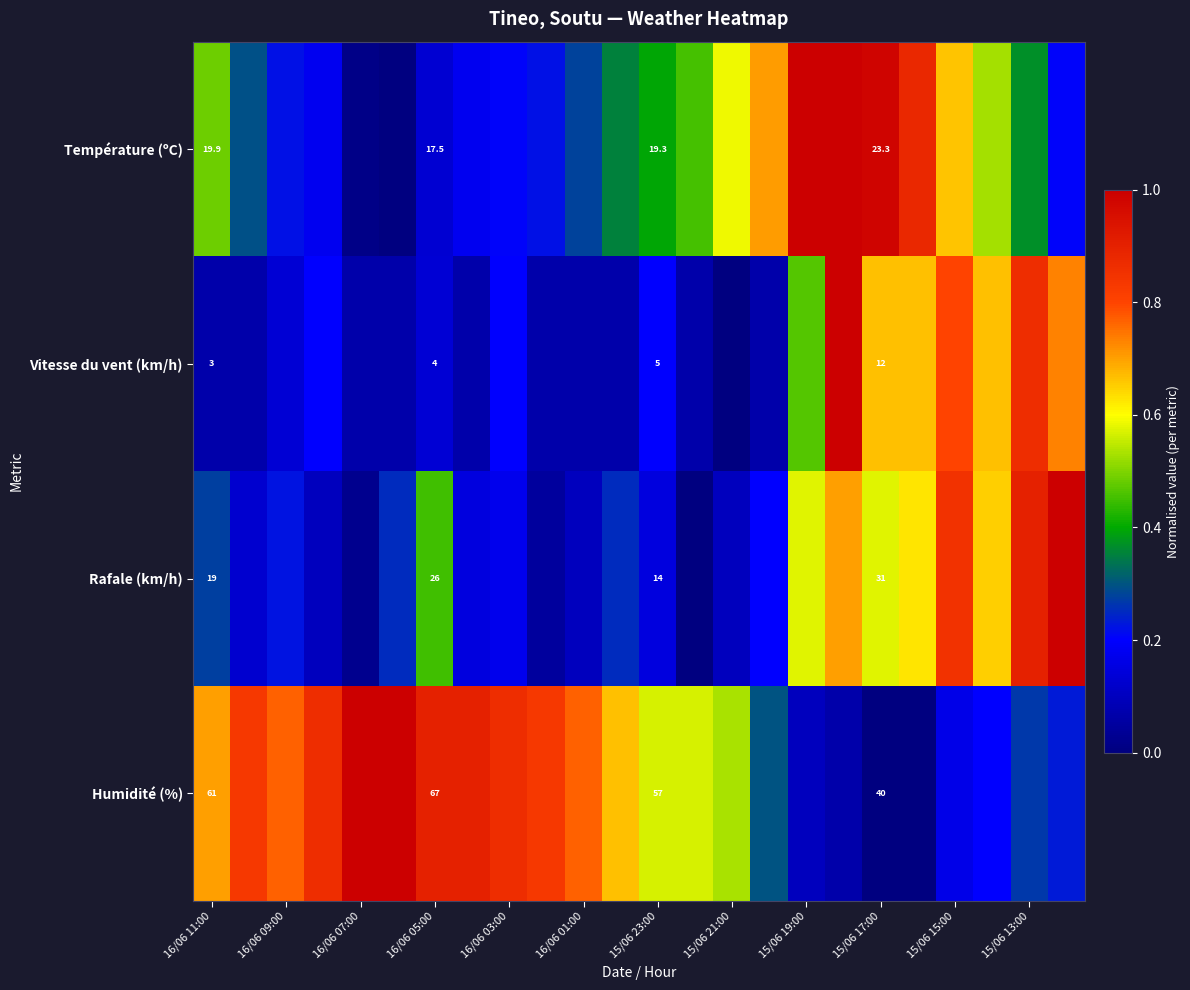

At 15/06 21:00, list the series in order from smallest to largest.

Vitesse du vent (km/h), Rafale (km/h), Humidité (%), Température (ºC)